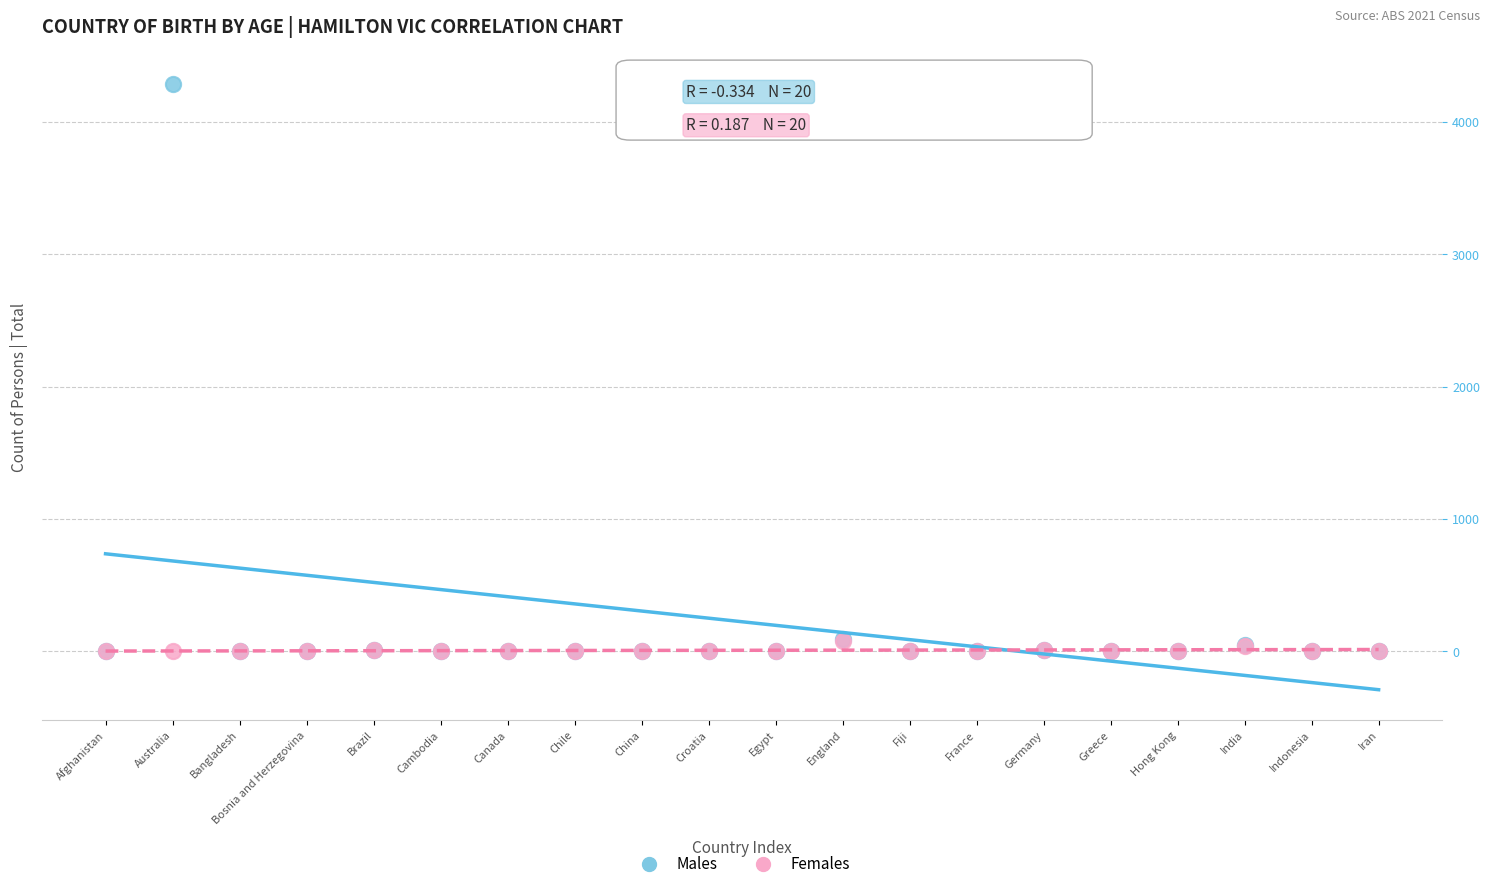

What are all the series names shown in the legend?

Males, Females